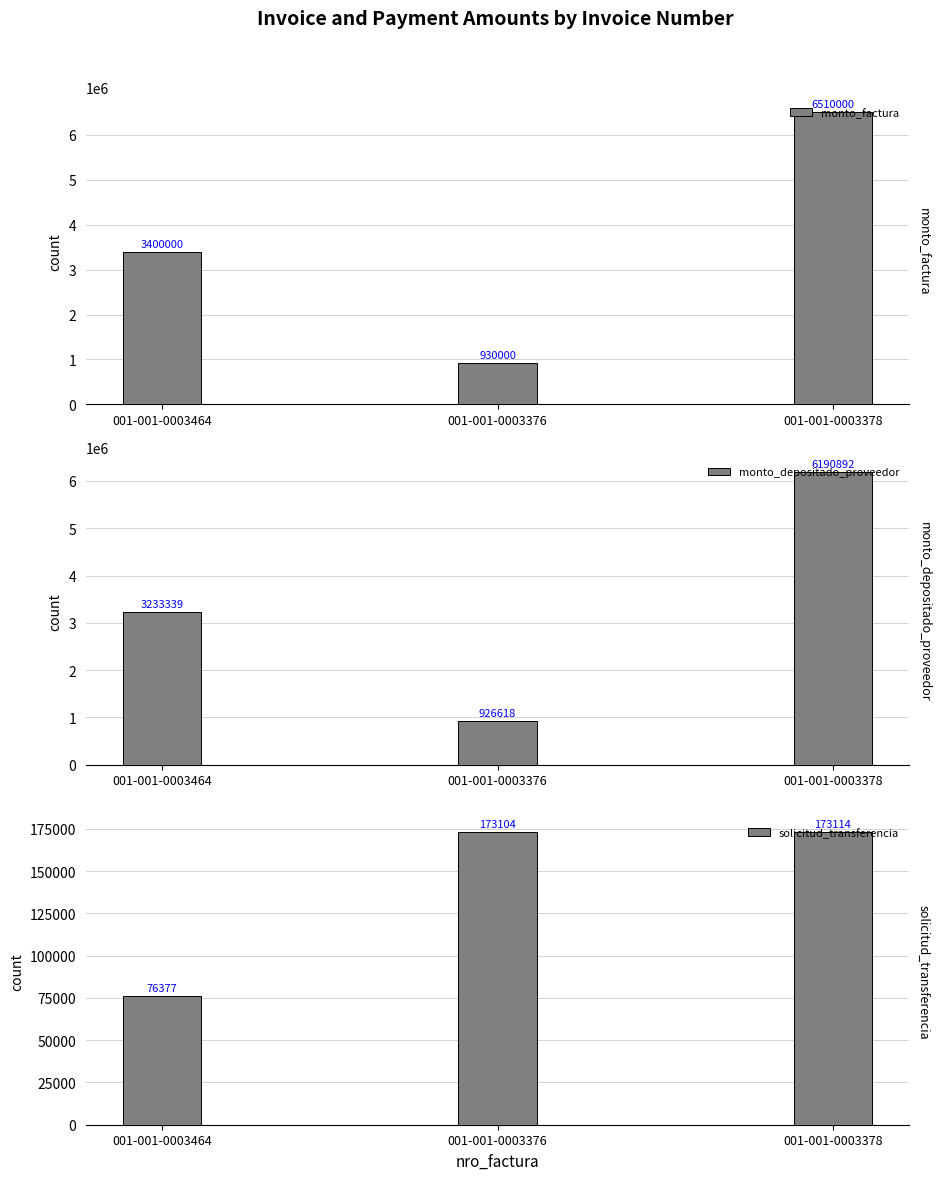

Reading left to right, list all the values displayed in this chart.

monto_factura: 001-001-0003464=3400000	001-001-0003376=930000	001-001-0003378=6510000
monto_depositado_proveedor: 001-001-0003464=3233339	001-001-0003376=926618	001-001-0003378=6190892
solicitud_transferencia: 001-001-0003464=76377	001-001-0003376=173104	001-001-0003378=173114